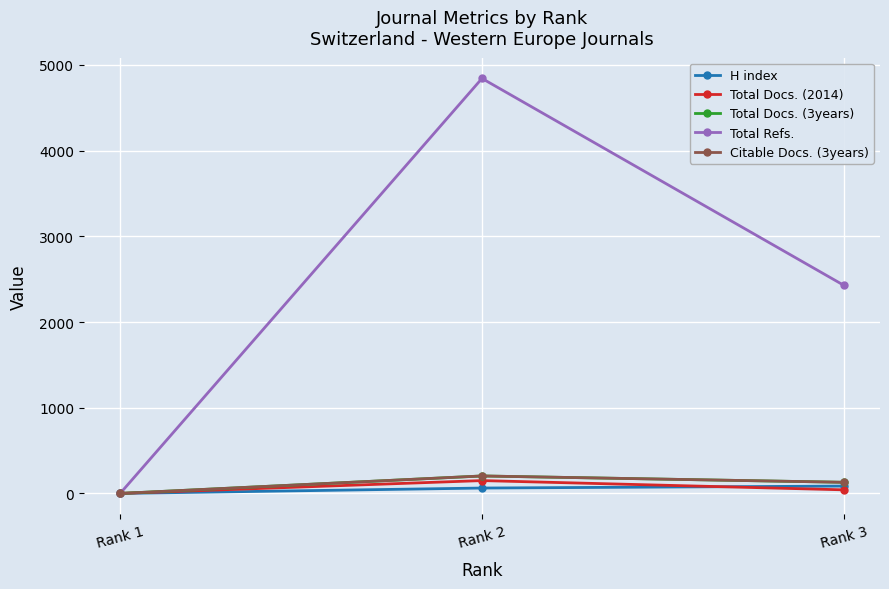

Is this an area chart (filled region under the line)?

No